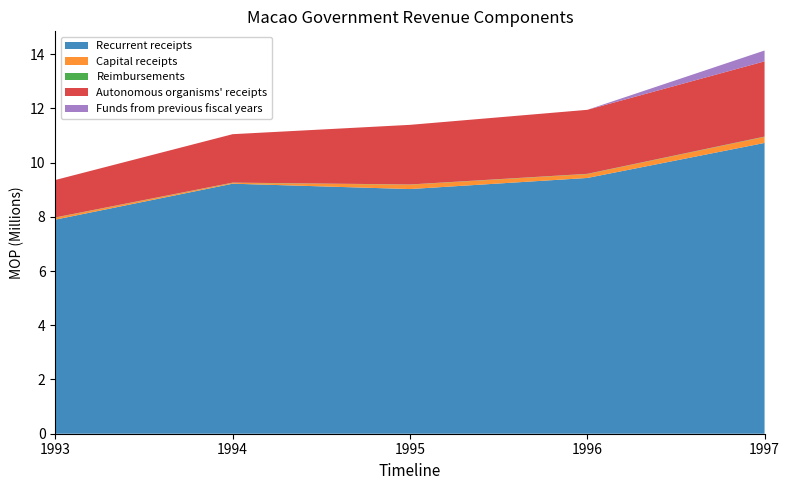

Reading left to right, extract all data points from this chart.

Recurrent receipts: 7895757	9221710	9023806	9432813	10724545
Capital receipts: 74000	31400	161400	142400	222603
Reimbursements: 7000	8000	8000	10000	12000
Autonomous organisms' receipts: 1381212	1786561	2198556	2360590	2774919
Funds from previous fiscal years: 0	0	0	0	400000